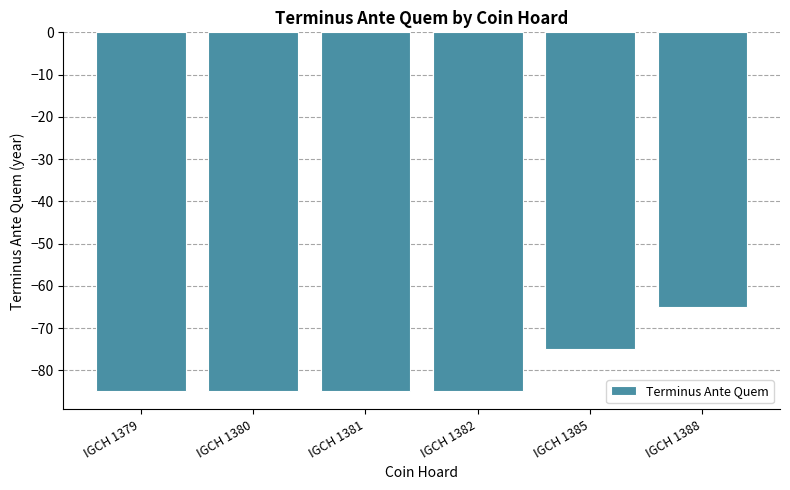

How many series are shown in this chart?

1